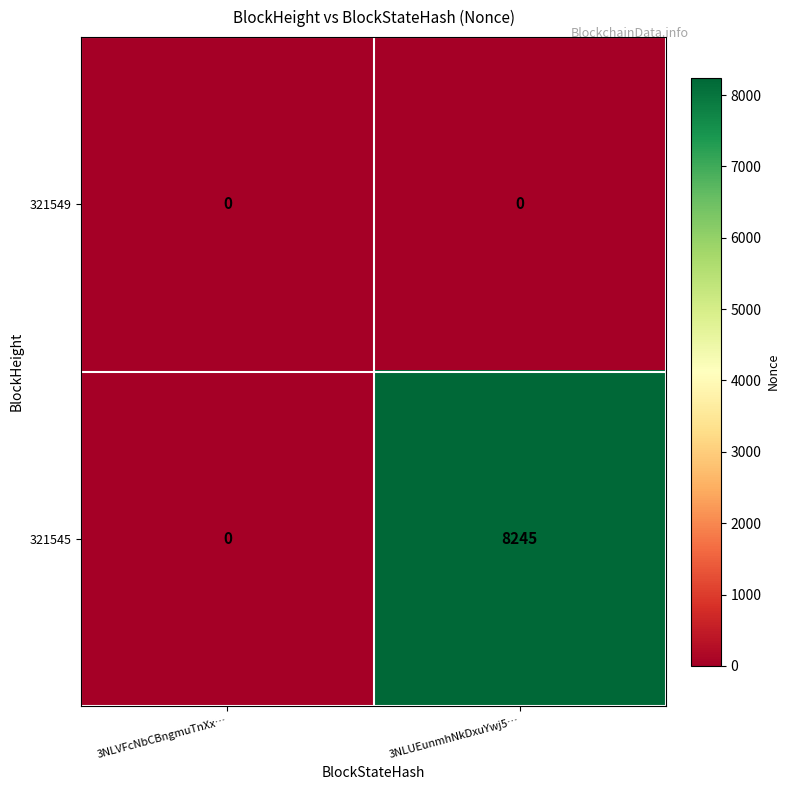

Between 3NLVFcNbCBngmuTnXx… and 3NLUEunmhNkDxuYwj5…, which series saw the biggest shift?

321545